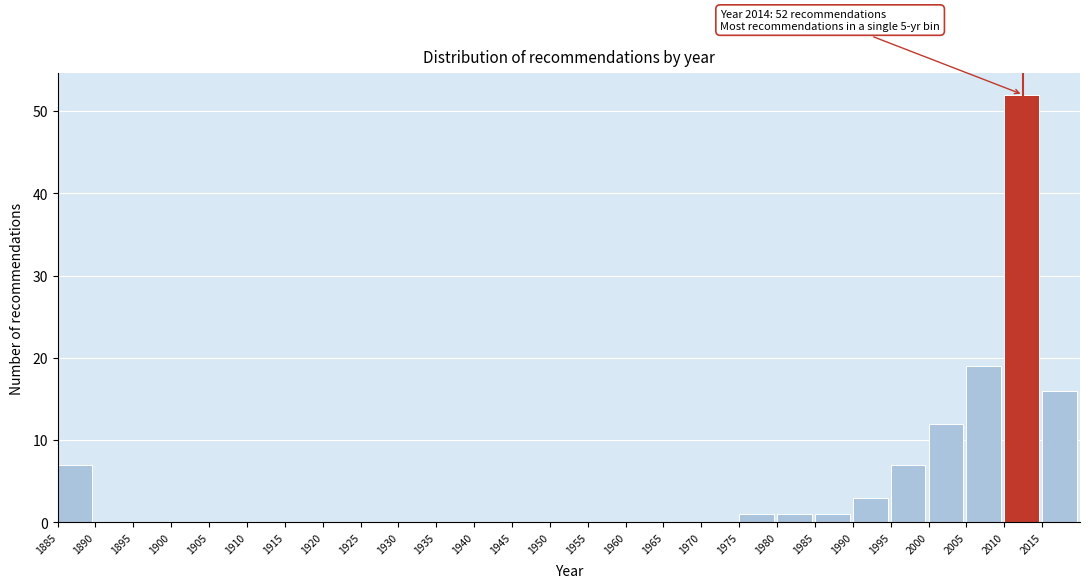

Over which range of the x-axis is the bar tallest?

2010 to 2015